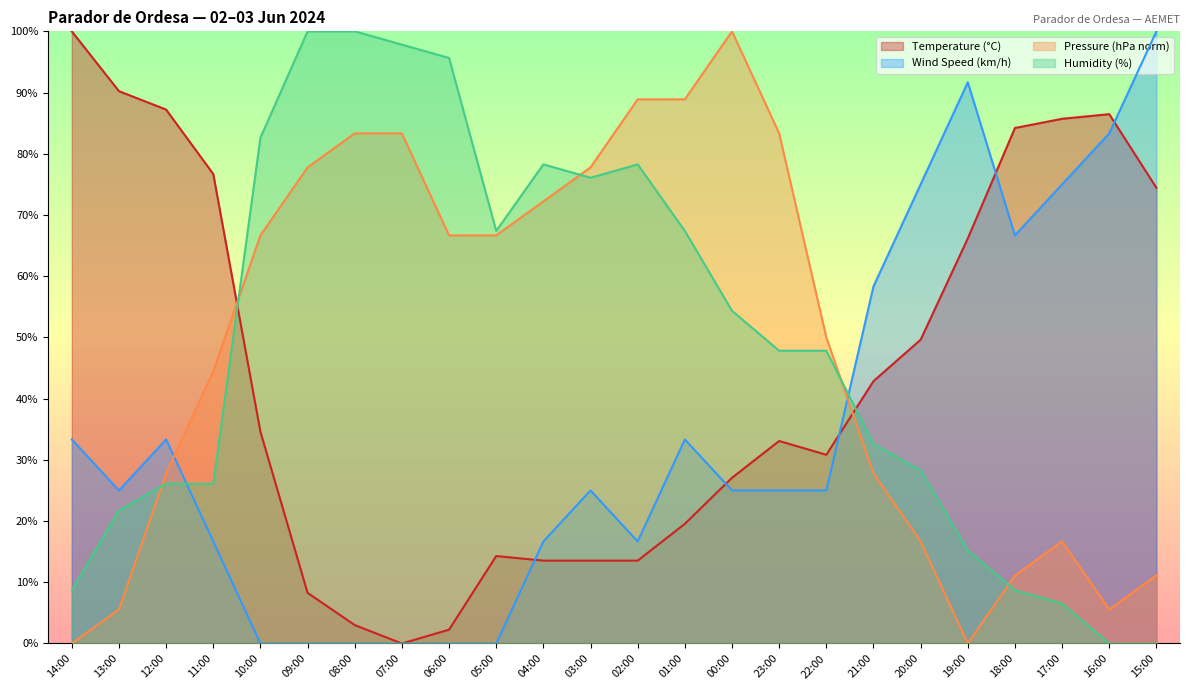

Which series changed the most between 17:00 and 15:00?

Wind Speed (km/h)